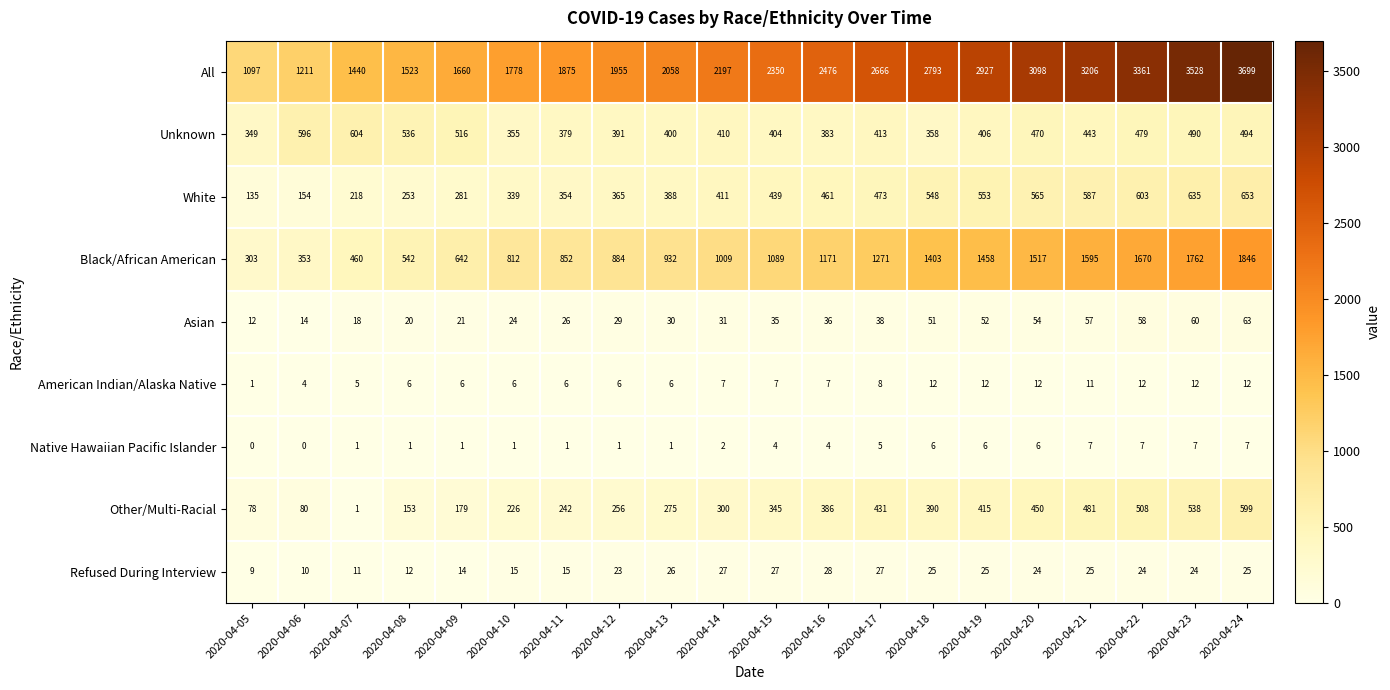

The Native Hawaiian Pacific Islander series shows 7 at 2020-04-16. True or false?

False